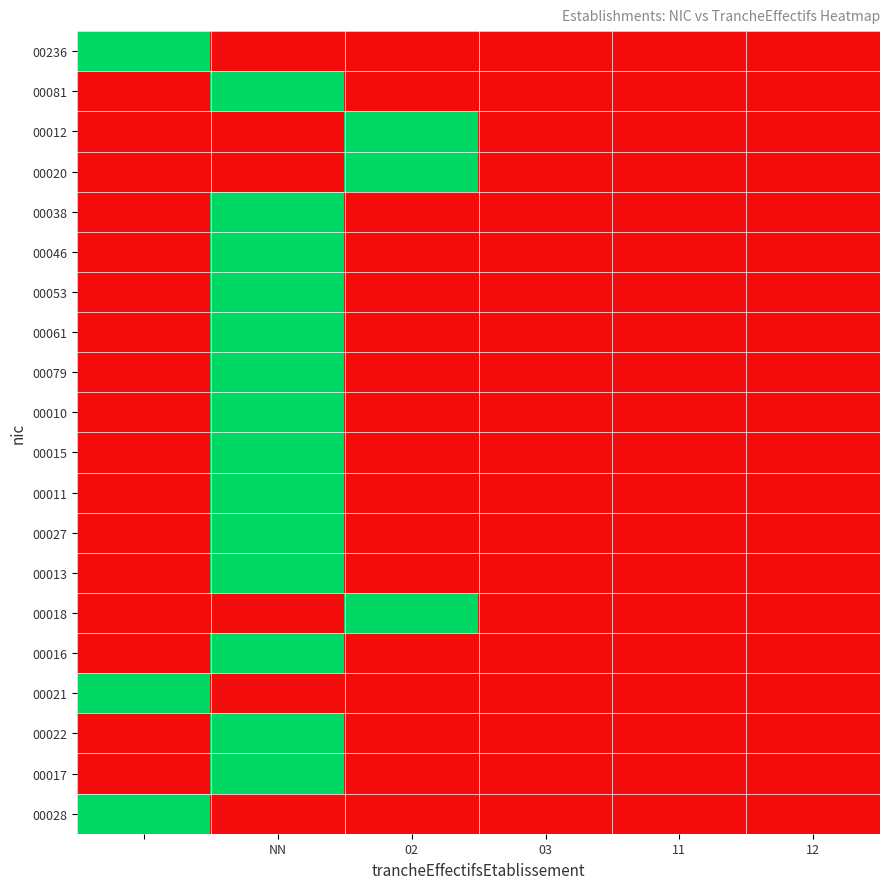

Rank the series by their maximum value, from lowest to highest.

00236, 00081, 00012, 00020, 00038, 00046, 00053, 00061, 00079, 00010, 00015, 00011, 00027, 00013, 00018, 00016, 00021, 00022, 00017, 00028